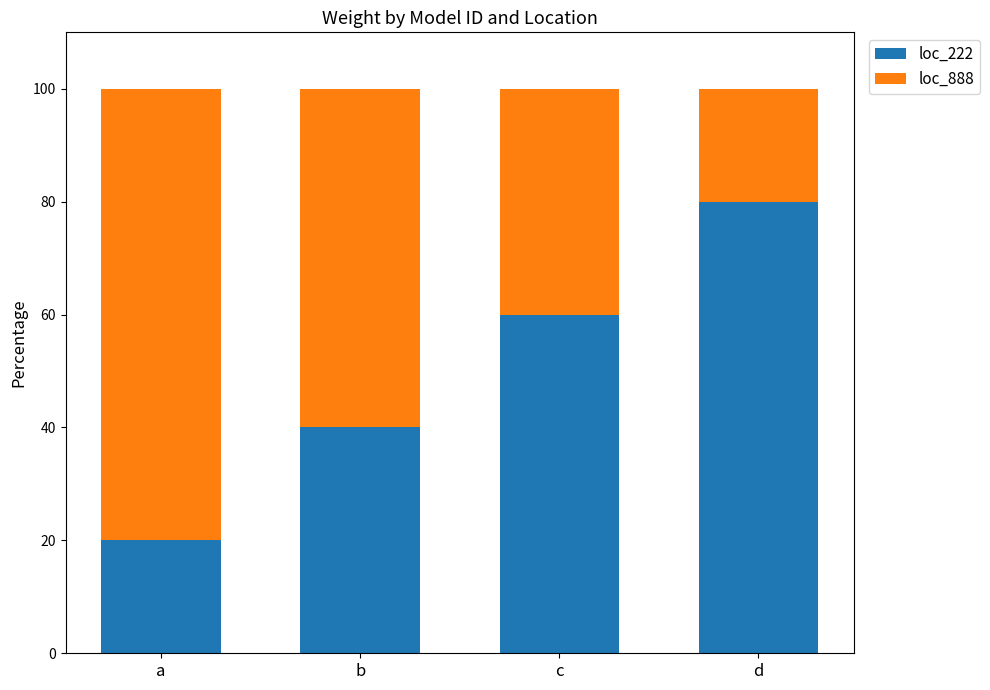

What is the total value across all series at a?

100